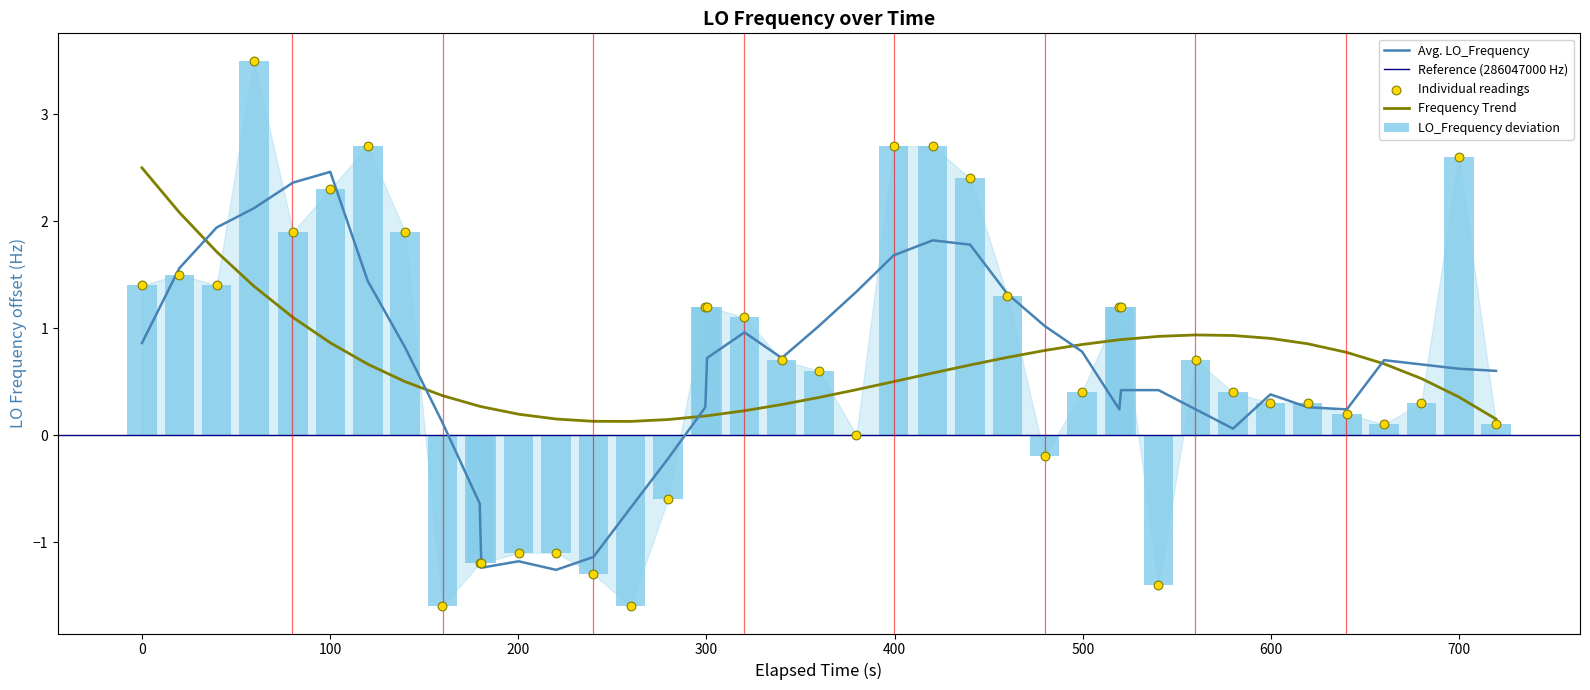

What is the change in value from −100 to 700?

-3.0